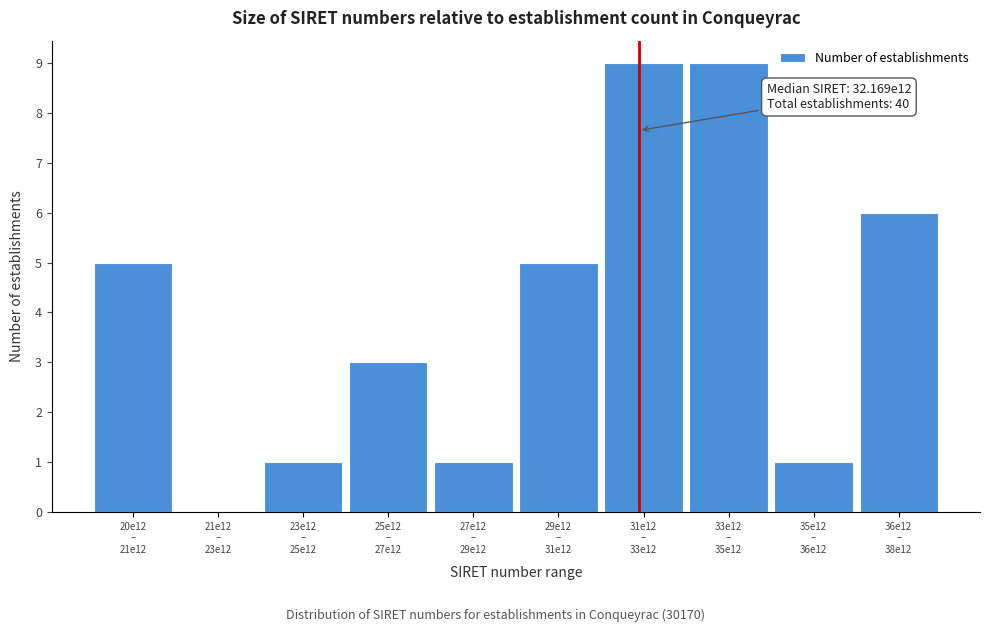

What is the sum of all values?

40